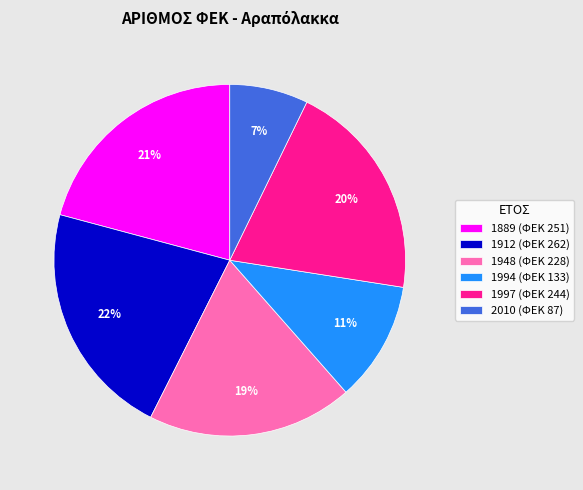

Is the sum of 1912 and 1889 greater than half?

No